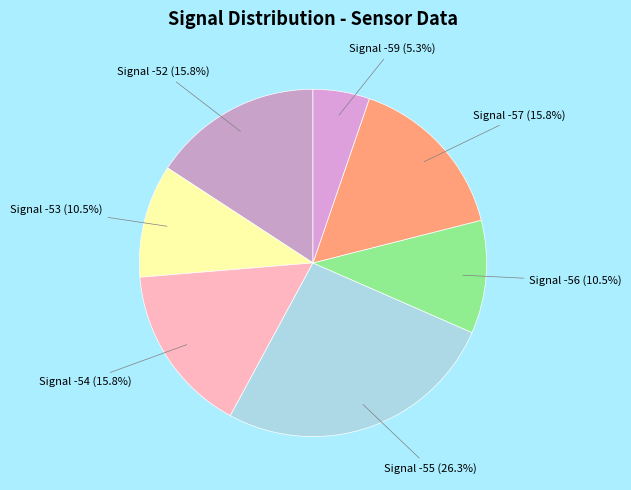

Which has a higher value, Signal -57 or Signal -59?

Signal -57